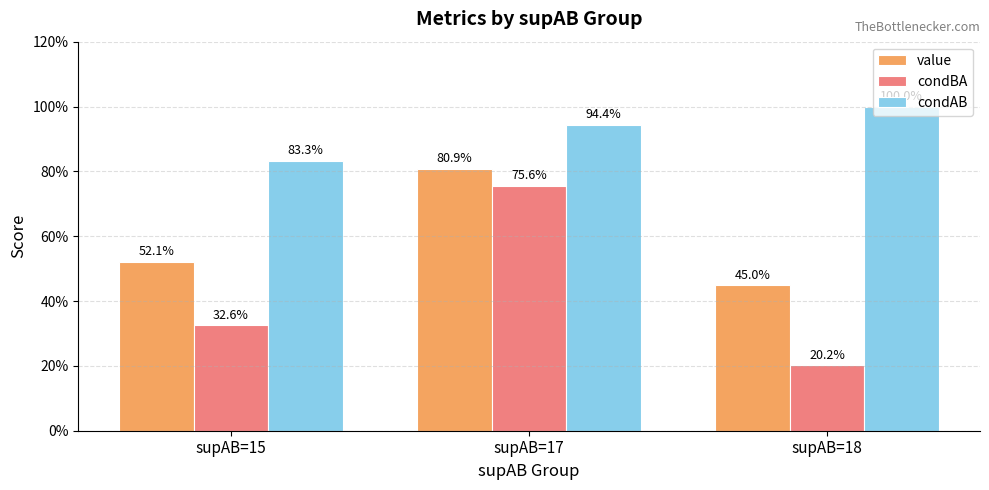

What is the maximum value for condAB?

1.0